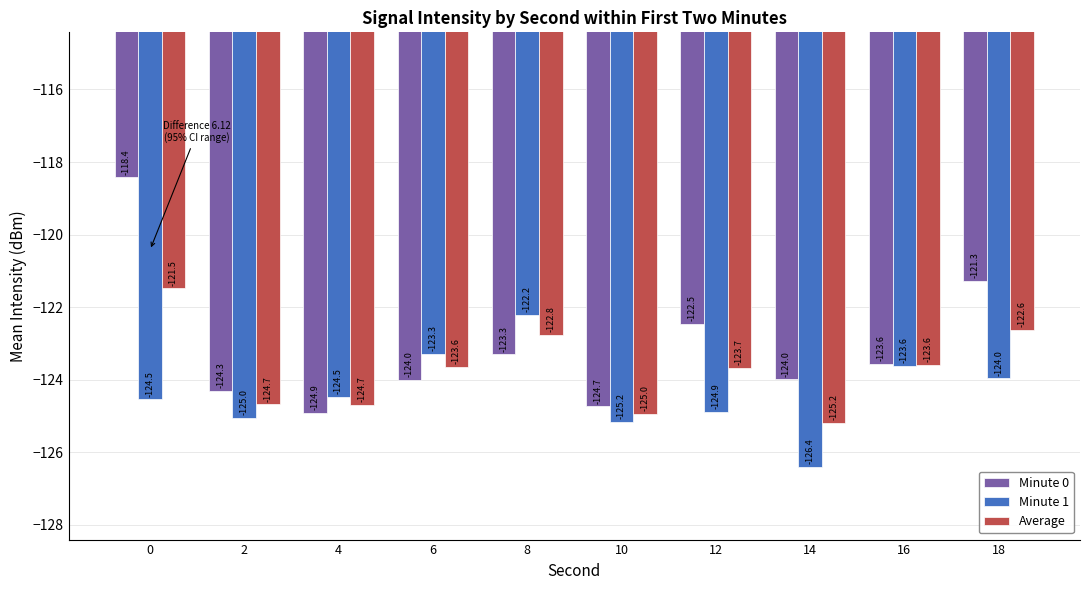

Reading right to left, list all the values displayed in this chart.

Minute 0: 18=-121.3	16=-123.6	14=-124.0	12=-122.5	10=-124.7	8=-123.3	6=-124.0	4=-124.9	2=-124.3	0=-118.4
Minute 1: 18=-124.0	16=-123.6	14=-126.4	12=-124.9	10=-125.2	8=-122.2	6=-123.3	4=-124.5	2=-125.0	0=-124.5
Average: 18=-122.6	16=-123.6	14=-125.2	12=-123.7	10=-125.0	8=-122.8	6=-123.6	4=-124.7	2=-124.7	0=-121.5